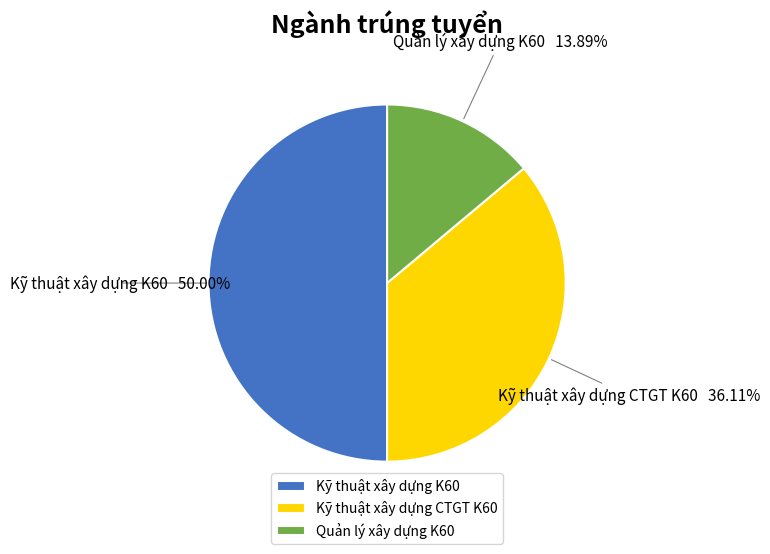

Is it true that Quản lý xây dựng K60 is 27% of the pie?

False